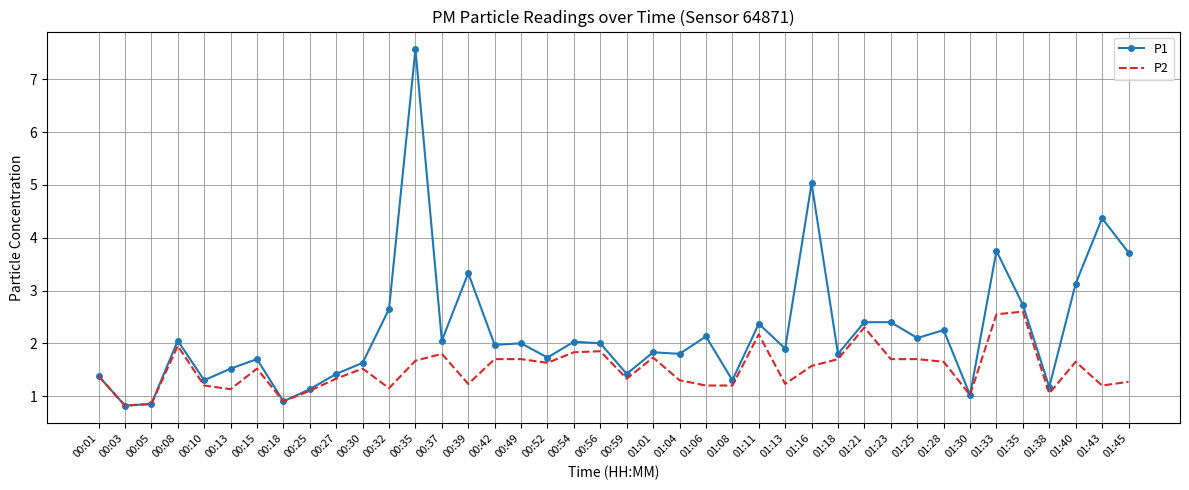

Where does the P1 series first go above 2?

00:08